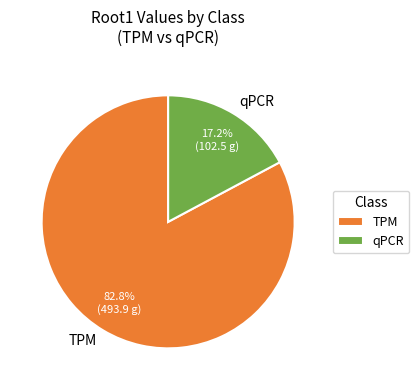

Rank the categories by value from highest to lowest.

TPM, qPCR